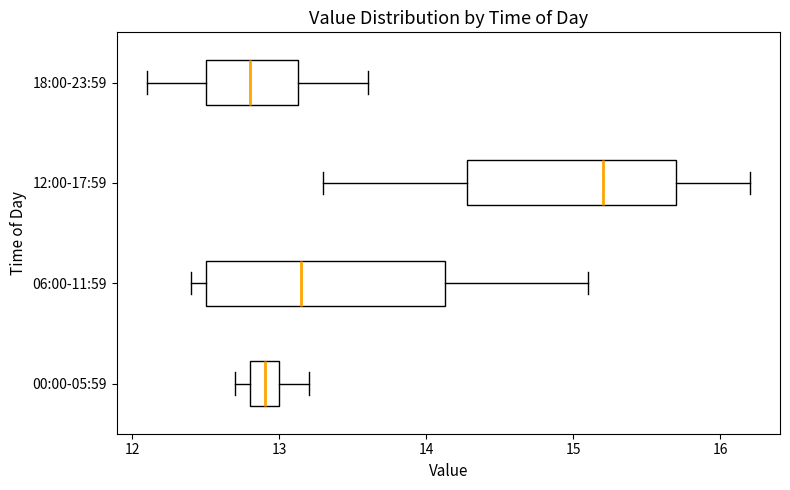

Which box is the widest, from its left edge to its right edge?

06:00-11:59